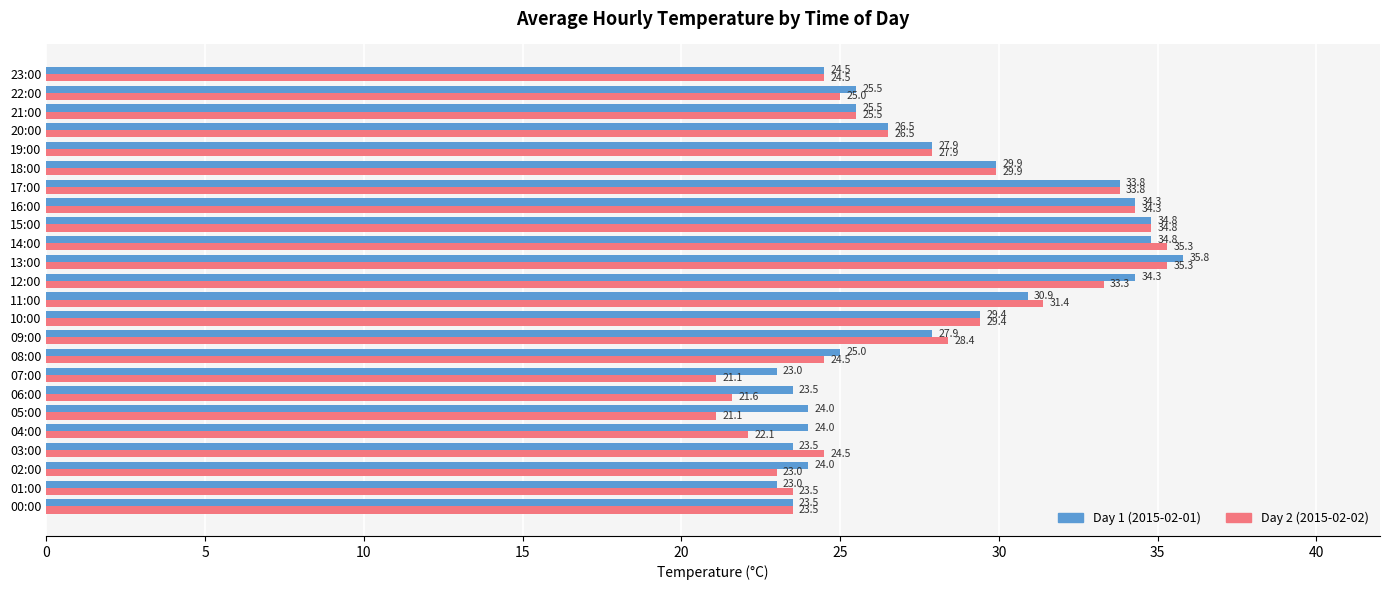

The value of Day 1 (2015-02-01) at 10:00 is 41.1. True or false?

False